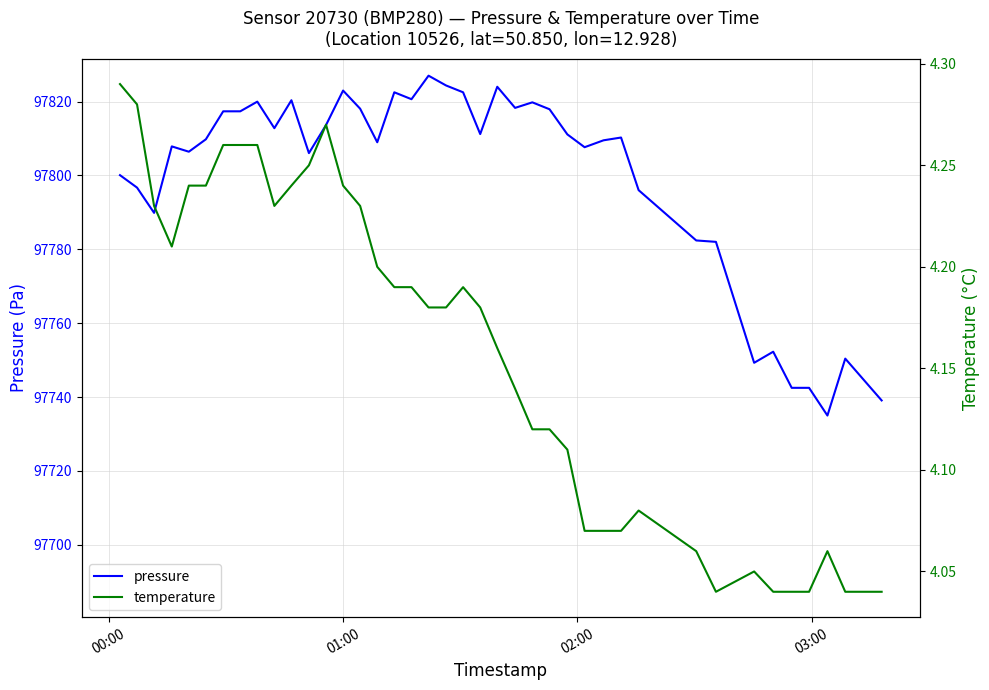

Which series has the largest range (max minus min)?

pressure